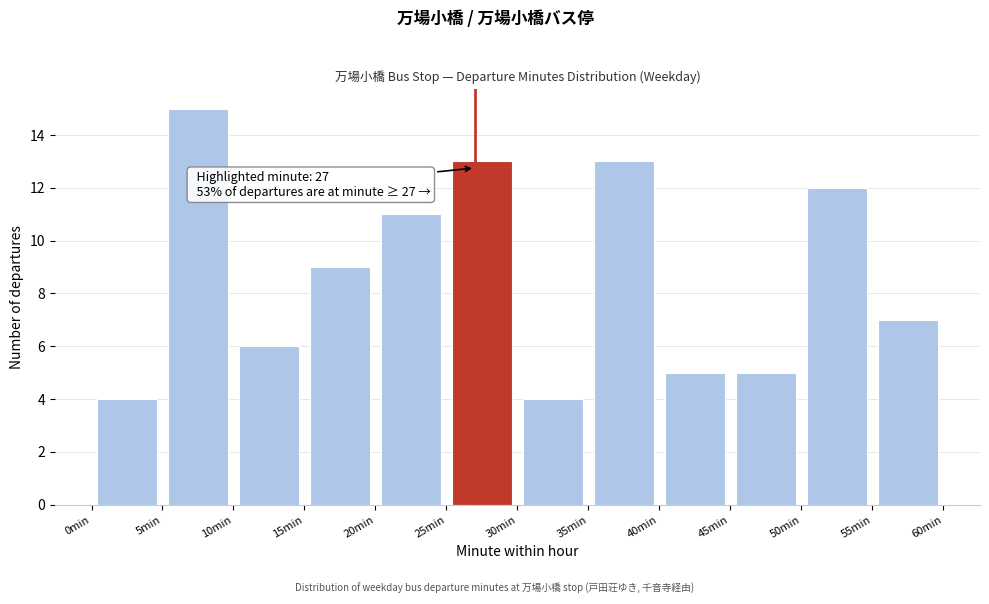

Which range on the x-axis has the tallest bar?

5 to 10